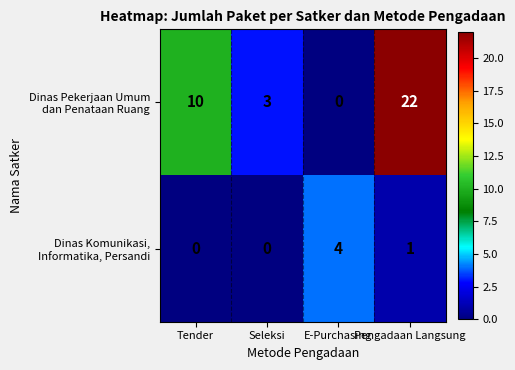

Which label corresponds to the largest value in the chart?

Pengadaan Langsung